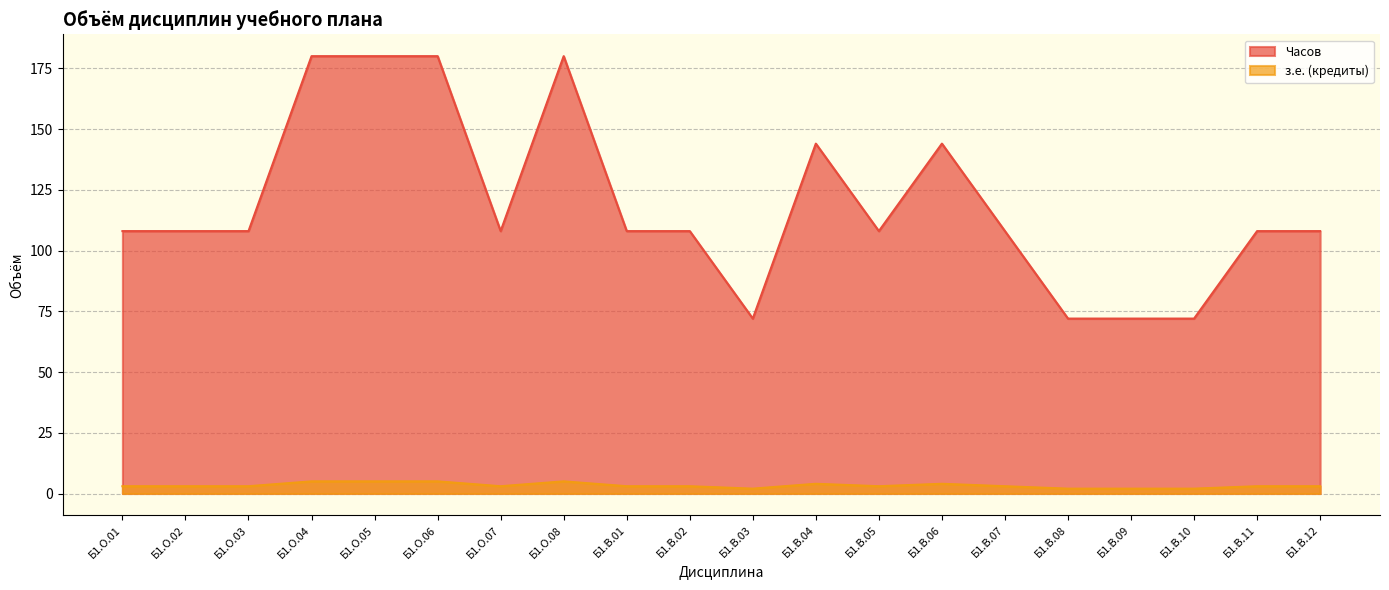

How many values in the з.е. (кредиты) series exceed 108?

6